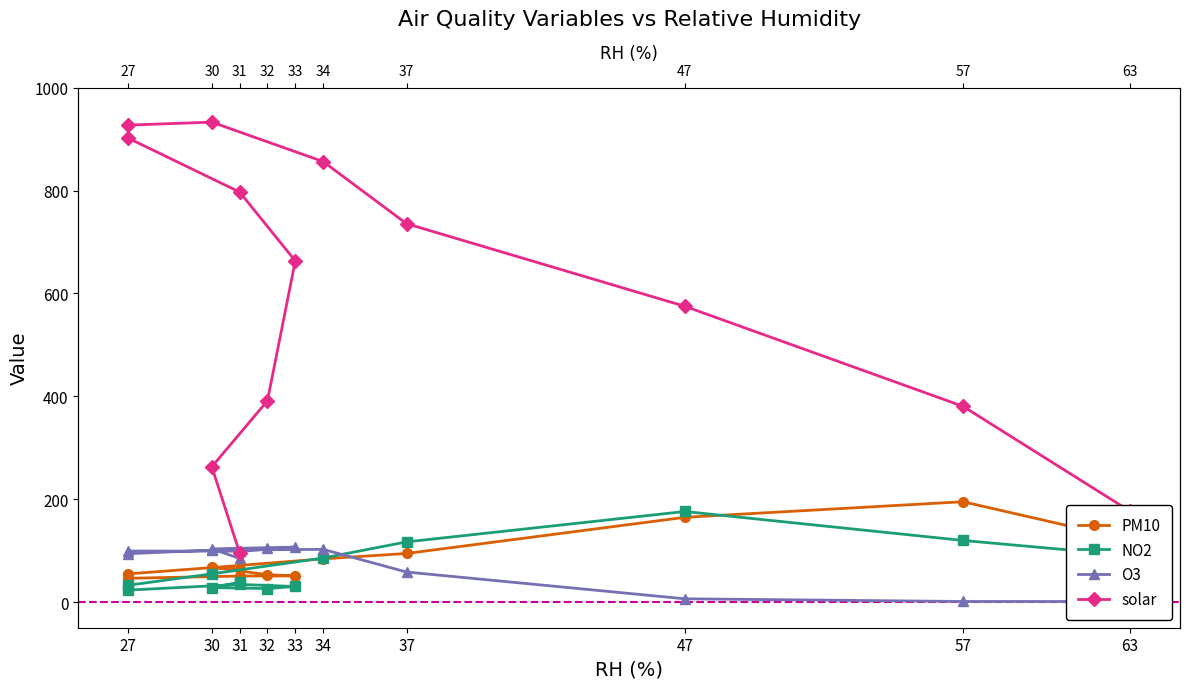

At which category is the sum across all series the highest?

30